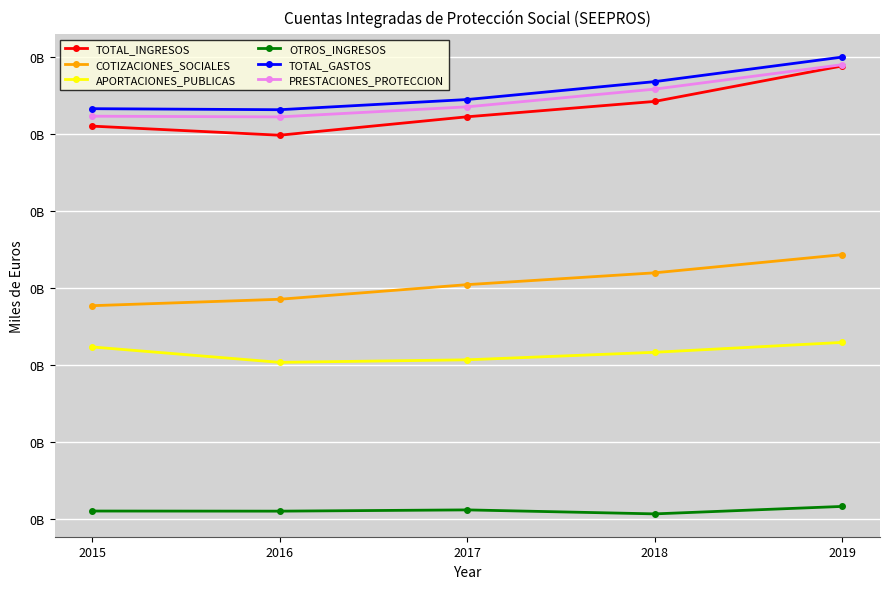

The COTIZACIONES_SOCIALES series shows 138358717.8 at 2015. True or false?

True